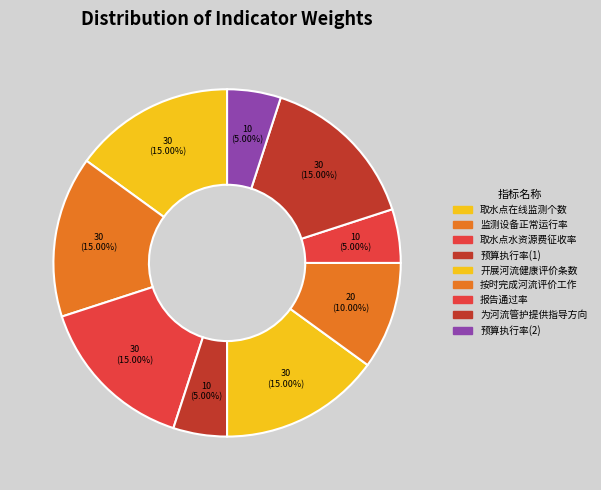

Do 为河流管护提供指导方向 and 报告通过率 together represent more than half of the pie?

No